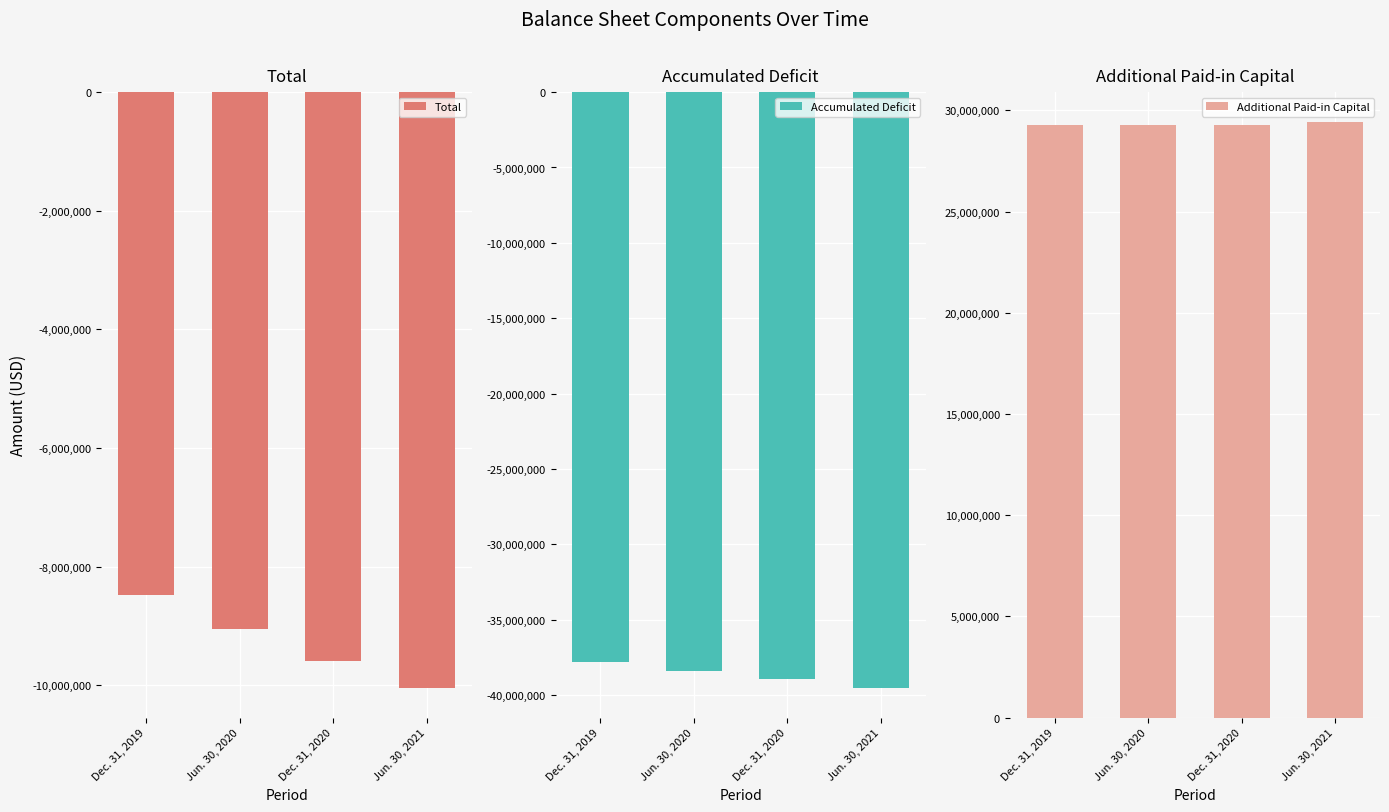

What is the total value across all series at Dec. 31, 2020?

-19206831